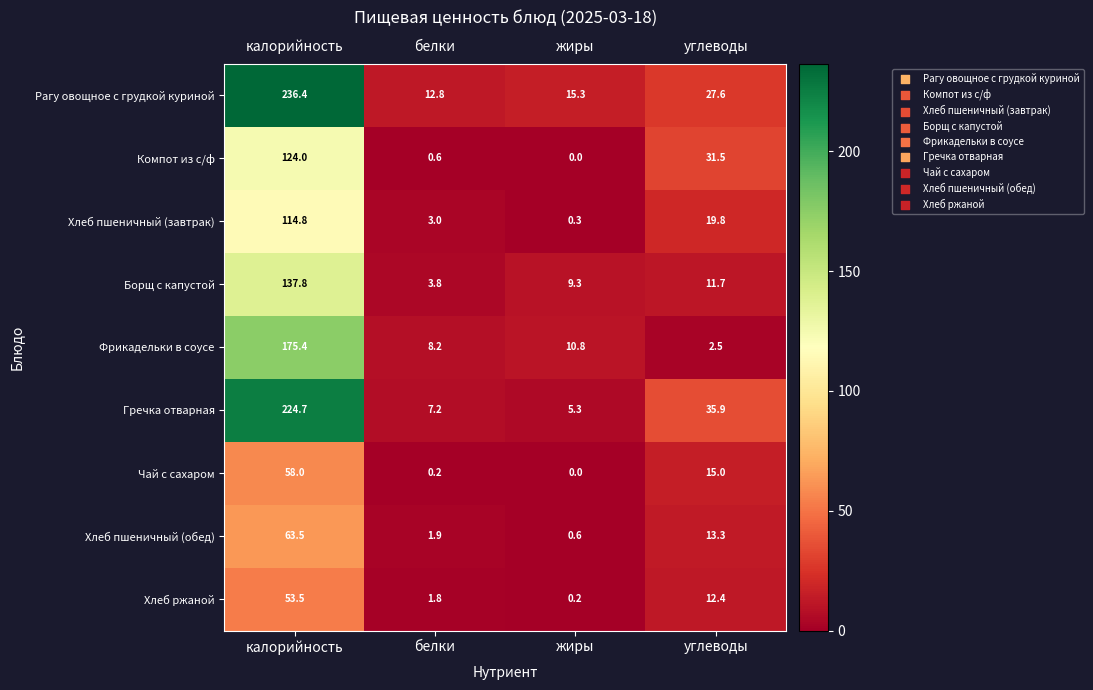

Which series has the largest total across all categories?

Рагу овощное с грудкой куриной